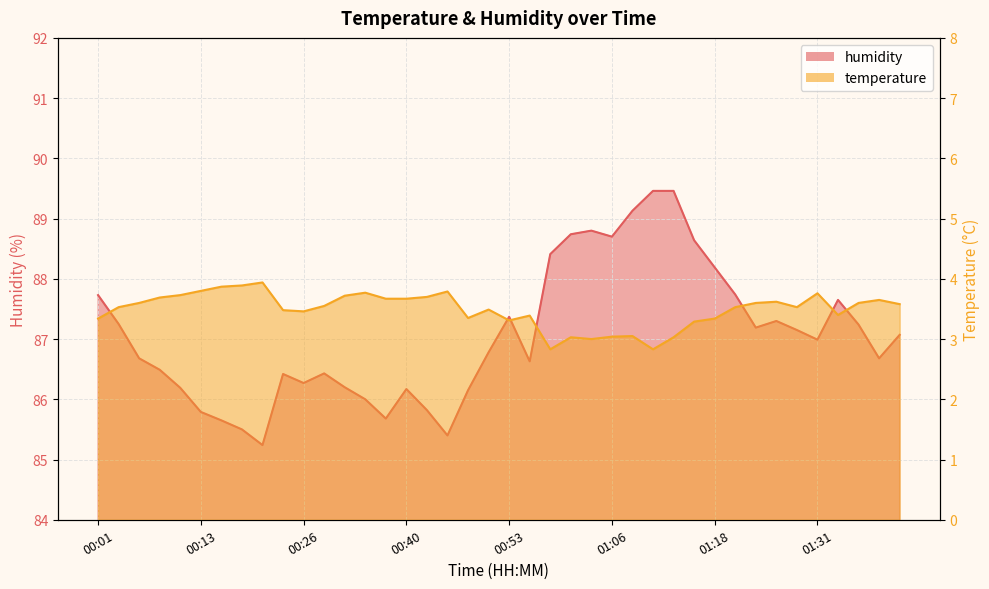

List the series in order of their overall mean, lowest first.

temperature, humidity